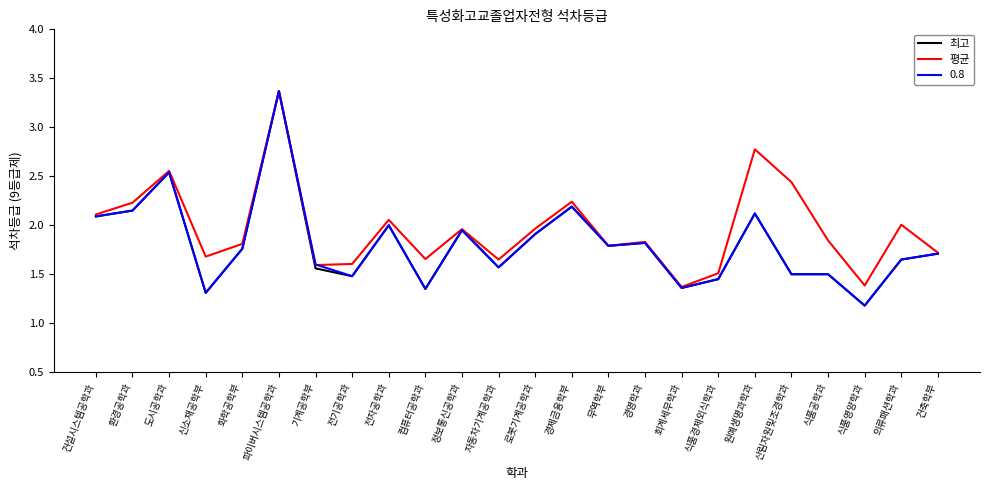

The value of 평균 at 정보통신공학과 is 3.1. True or false?

False